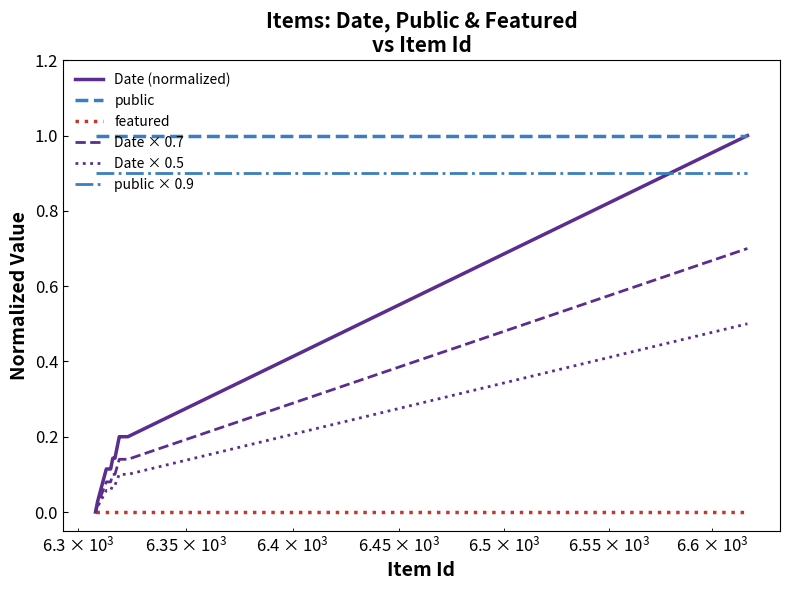

True or false: featured and public × 0.9 intersect in this chart.

False